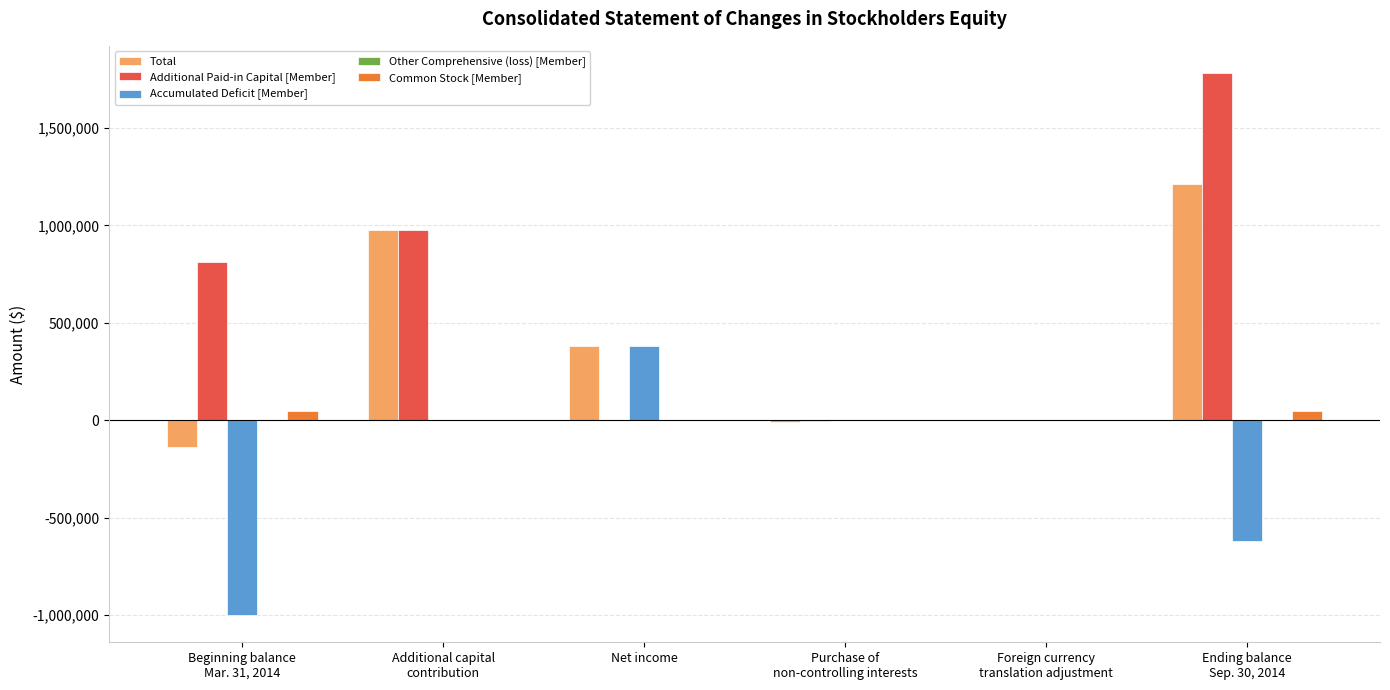

At which label does Accumulated Deficit [Member] reach its peak?

Net income